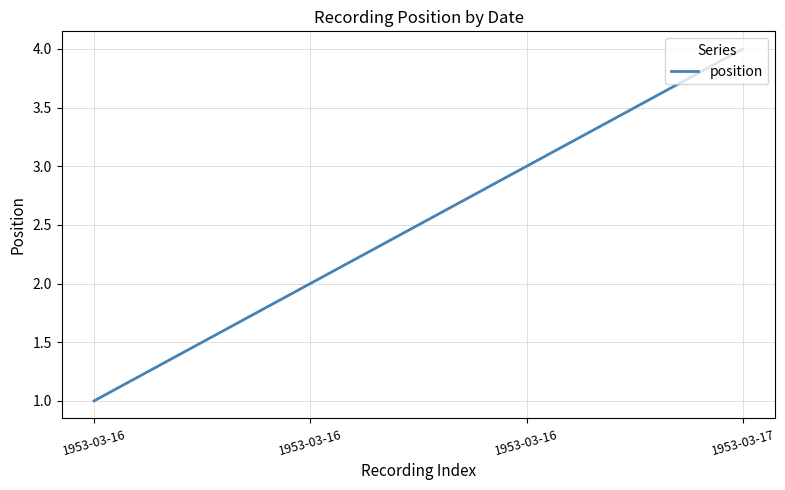

Rank the categories by value from highest to lowest.

1953-03-17, 1953-03-16, 1953-03-16, 1953-03-16